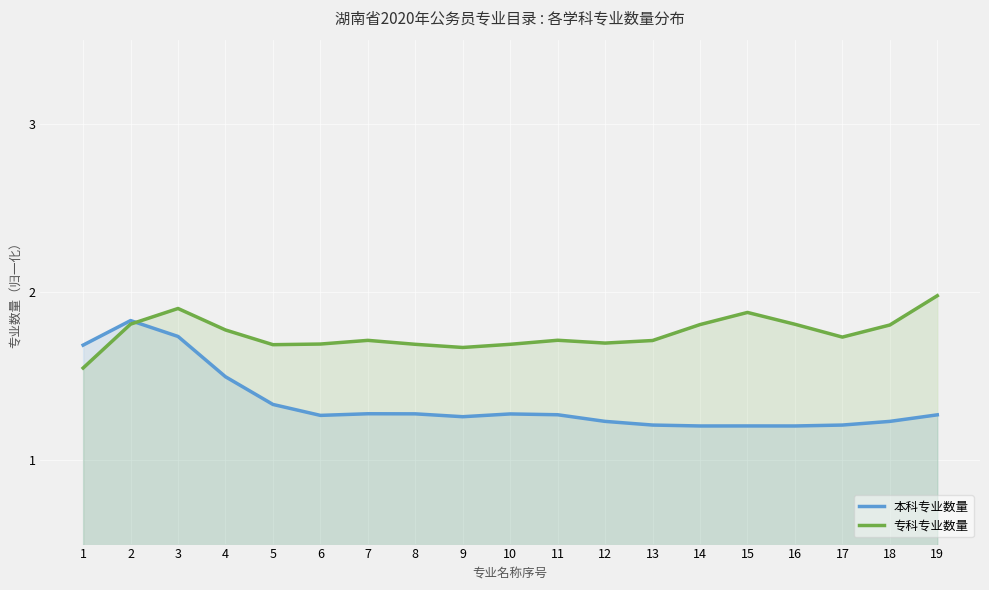

Read the 专科专业数量 value at 14.

1.8